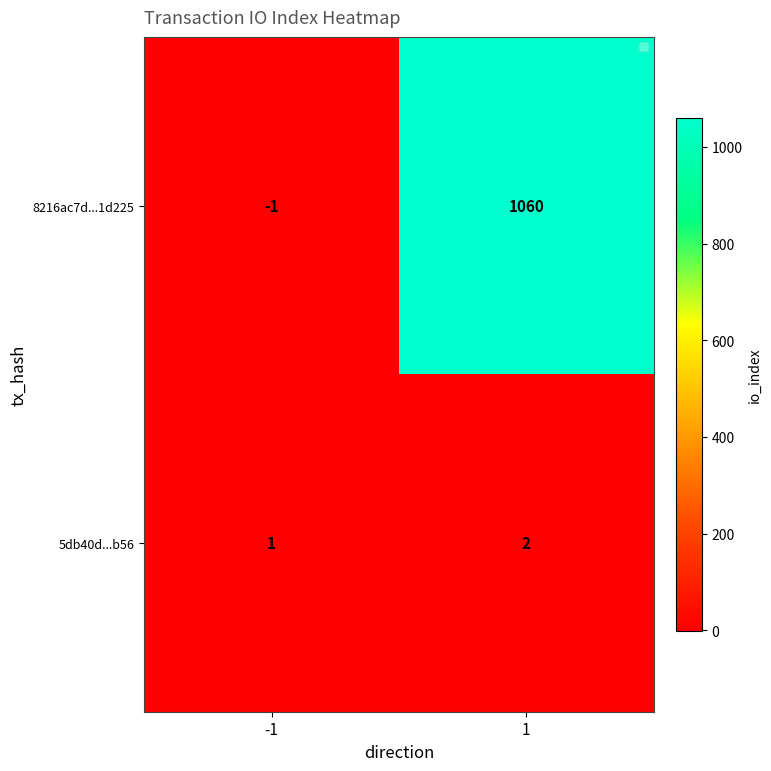

Reading left to right, list all the values displayed in this chart.

8216ac7d...1d225: -1=-1	1=1060
5db40d...b56: -1=1	1=2